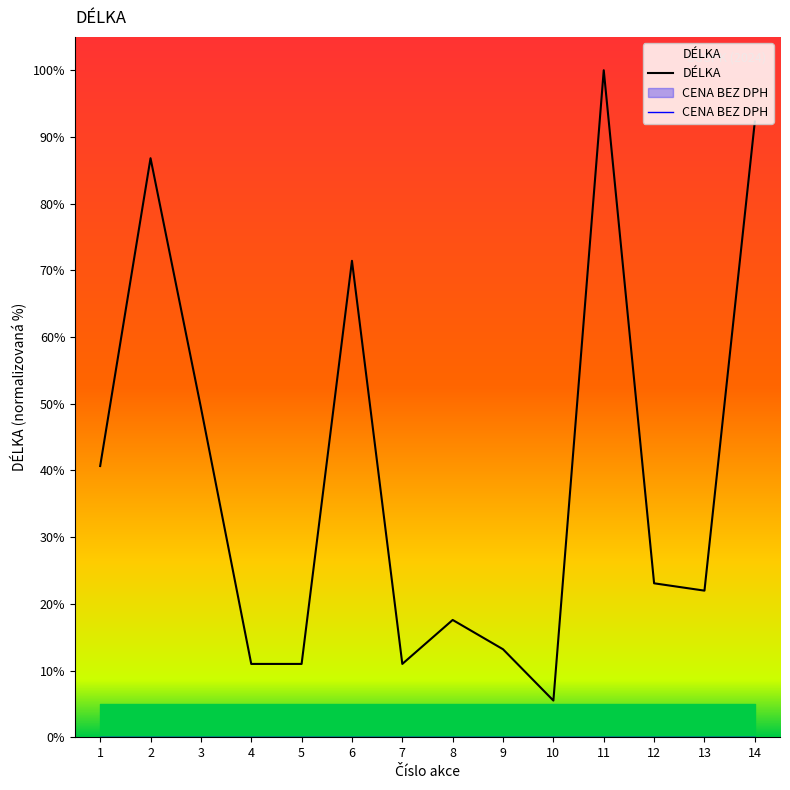

The chart shows a value of 11.0 at 5. True or false?

True